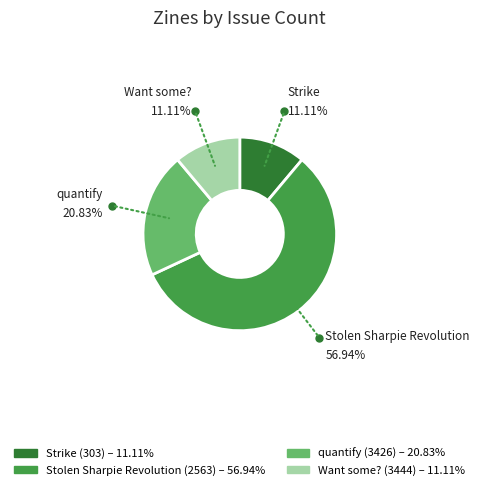

Do quantify (3426) and Stolen Sharpie Revolution (2563) together represent more than half of the pie?

Yes